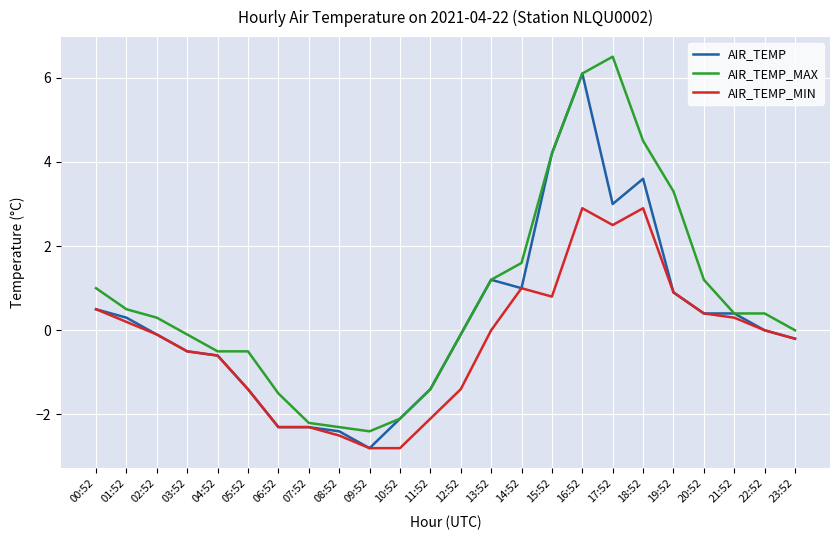

Reading left to right, transcribe all the data shown in this chart.

AIR_TEMP: 0.5	0.3	-0.1	-0.5	-0.6	-1.4	-2.3	-2.3	-2.4	-2.8	-2.1	-1.4	-0.1	1.2	1.0	4.2	6.1	3.0	3.6	0.9	0.4	0.4	0.0	-0.2
AIR_TEMP_MAX: 1.0	0.5	0.3	-0.1	-0.5	-0.5	-1.5	-2.2	-2.3	-2.4	-2.1	-1.4	-0.1	1.2	1.6	4.2	6.1	6.5	4.5	3.3	1.2	0.4	0.4	0.0
AIR_TEMP_MIN: 0.5	0.2	-0.1	-0.5	-0.6	-1.4	-2.3	-2.3	-2.5	-2.8	-2.8	-2.1	-1.4	0.0	1.0	0.8	2.9	2.5	2.9	0.9	0.4	0.3	0.0	-0.2